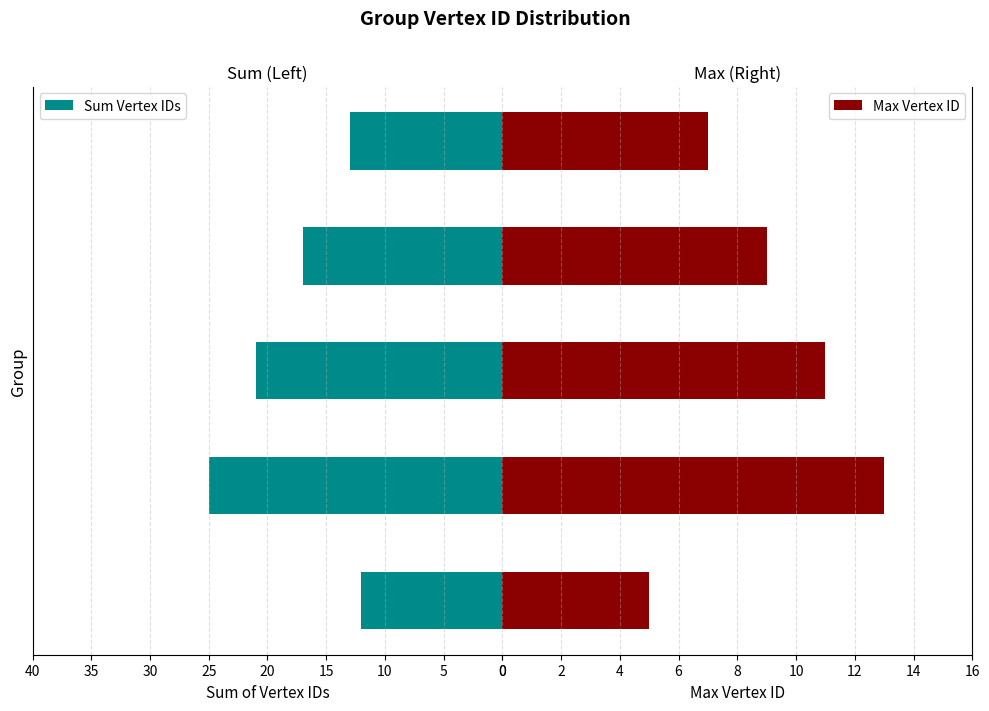

Rank the series at 15 from highest to lowest value.

Sum Vertex IDs, Max Vertex ID